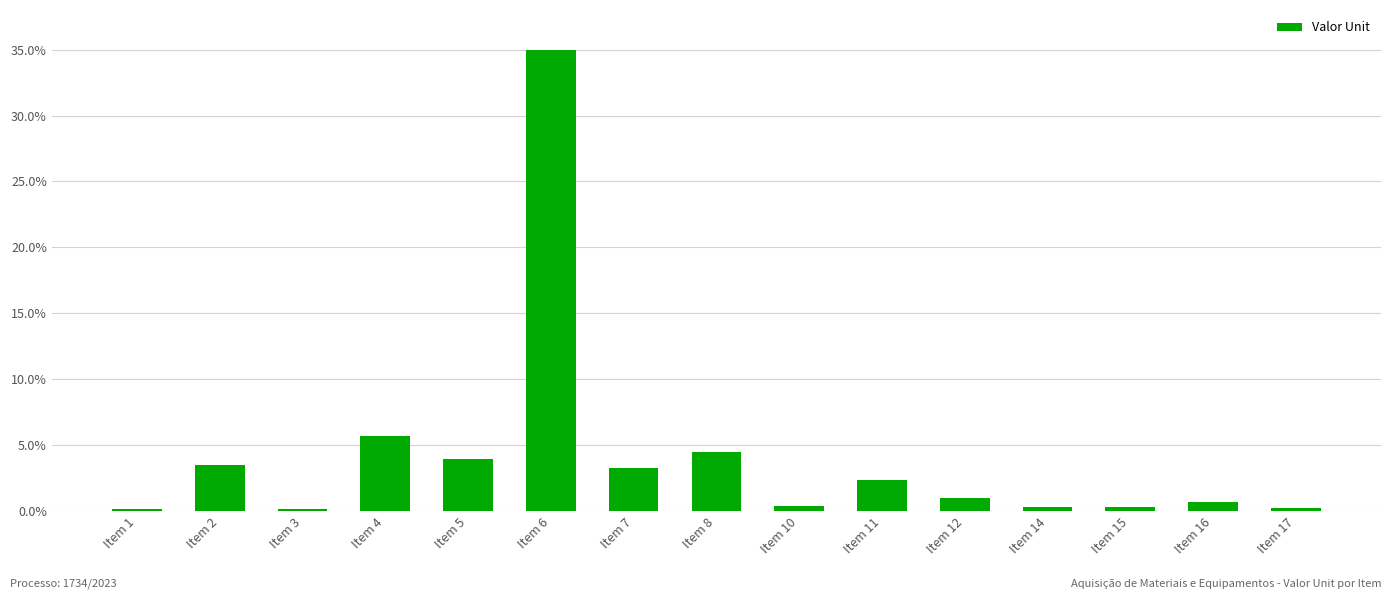

What is the ratio of the value at Item 7 to the value at Item 11?

1.4